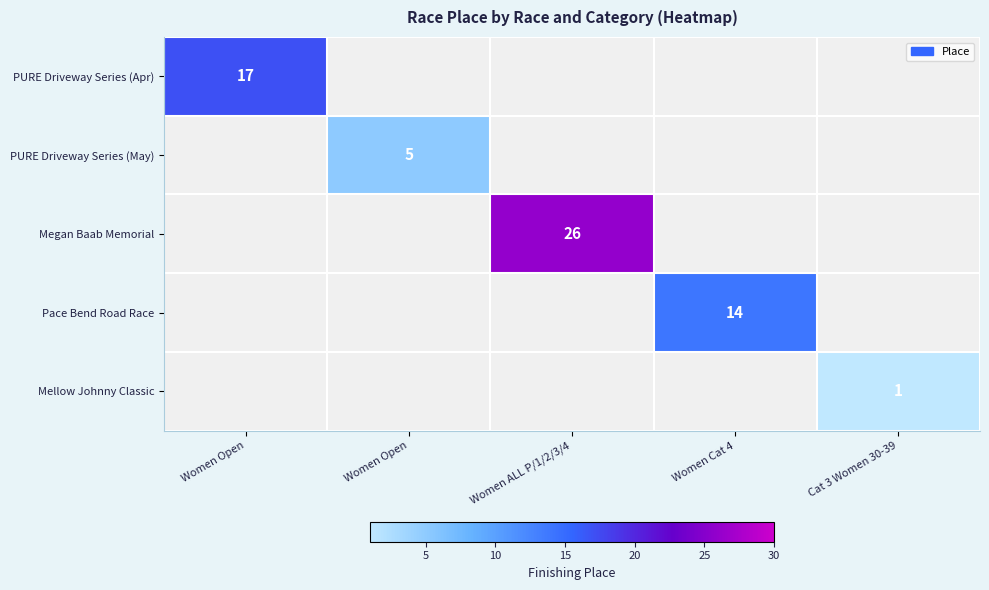

Count the number of data series in this chart.

5